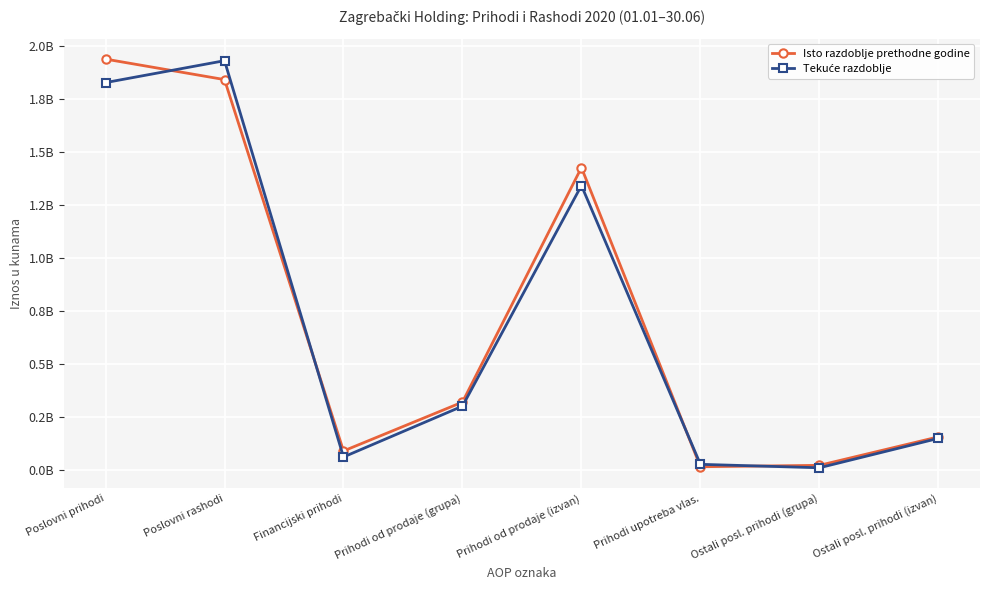

Does the chart display data point markers on the line(s)?

Yes